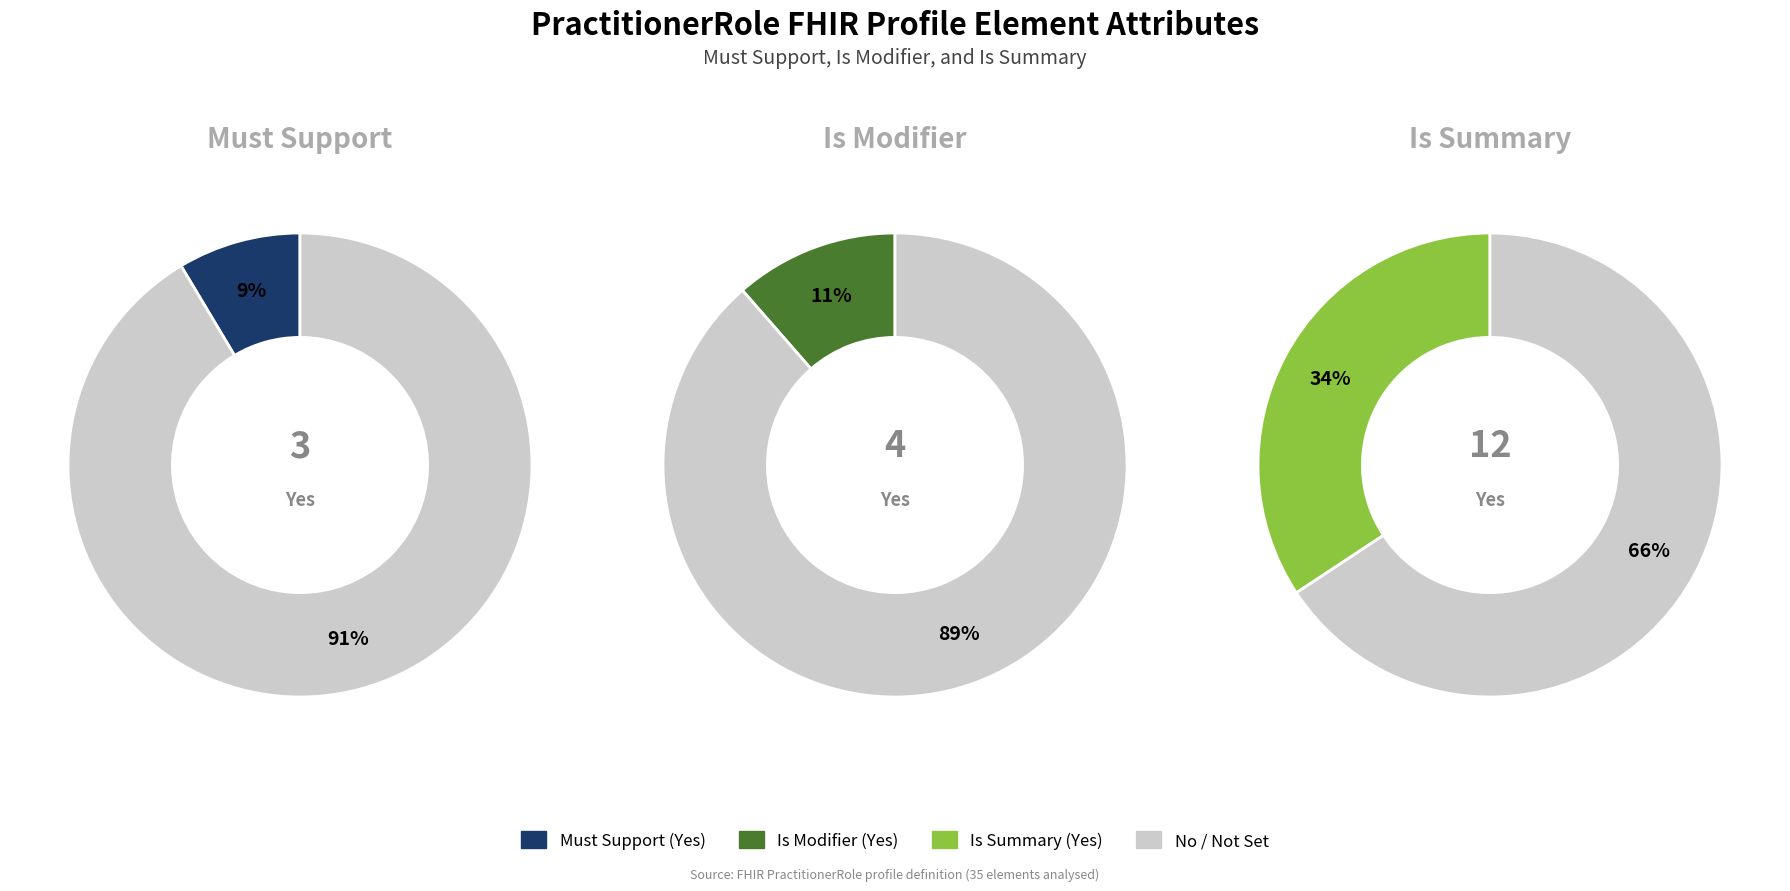

Between 29 and 4, which is larger?

29